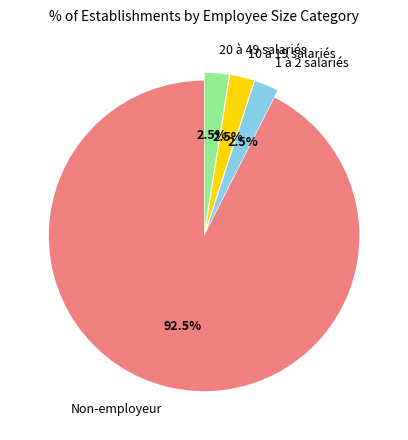

What is the largest slice in the pie chart?

Non-employeur